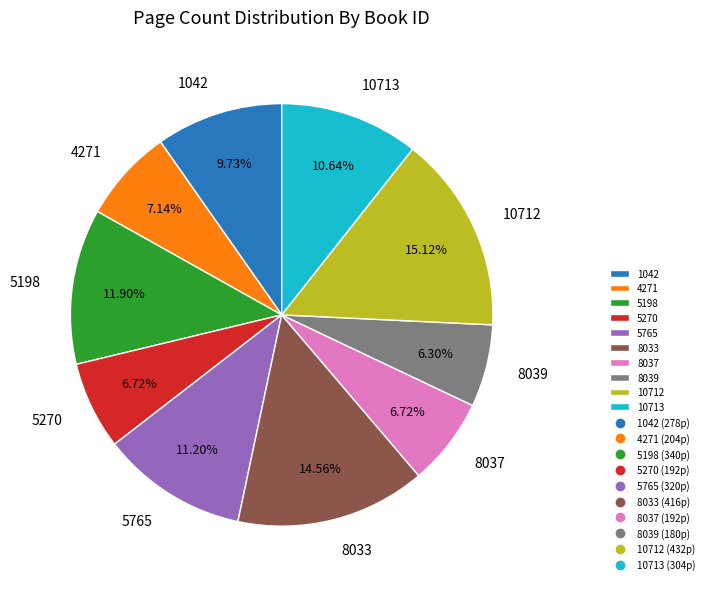

Is the sum of 8039 and 4271 greater than half?

No